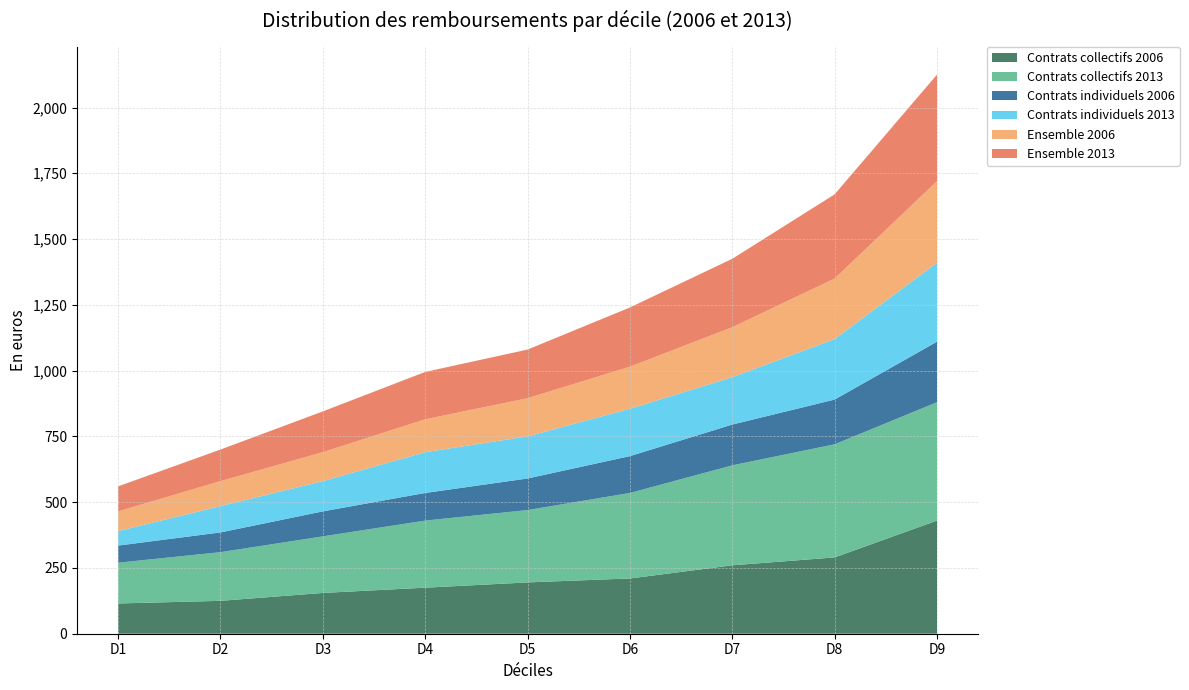

Reading left to right, list all the values displayed in this chart.

Contrats collectifs 2006: 115	125	155	175	195	210	260	290	430
Contrats collectifs 2013: 155	185	215	255	275	325	380	430	450
Contrats individuels 2006: 65	75	95	105	120	140	155	170	230
Contrats individuels 2013: 55	100	115	155	160	180	180	230	300
Ensemble 2006: 75	95	110	125	145	160	190	230	310
Ensemble 2013: 95	120	155	180	185	225	260	320	405